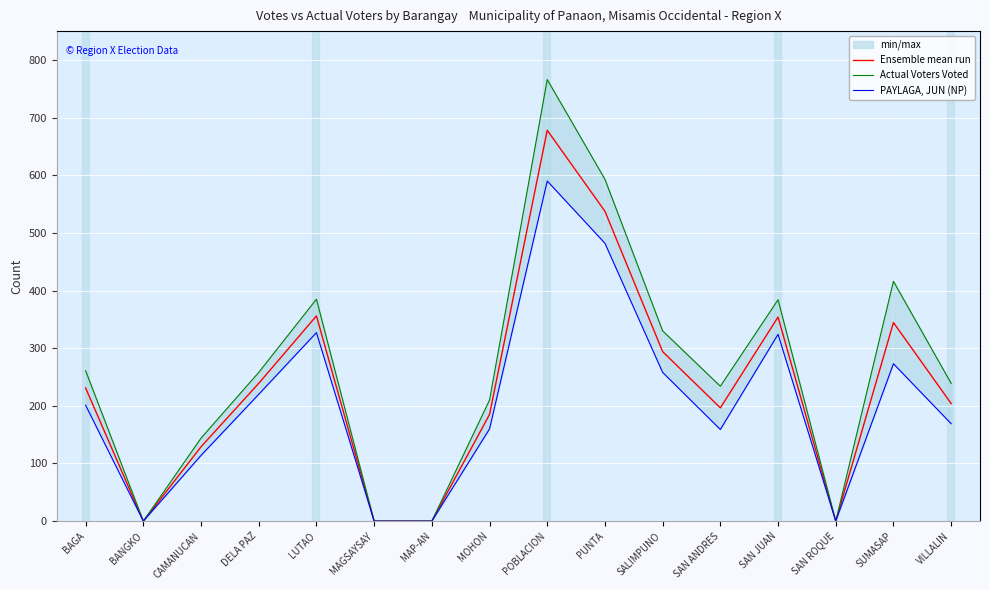

True or false: PAYLAGA, JUN (NP) and Ensemble mean run intersect in this chart.

False